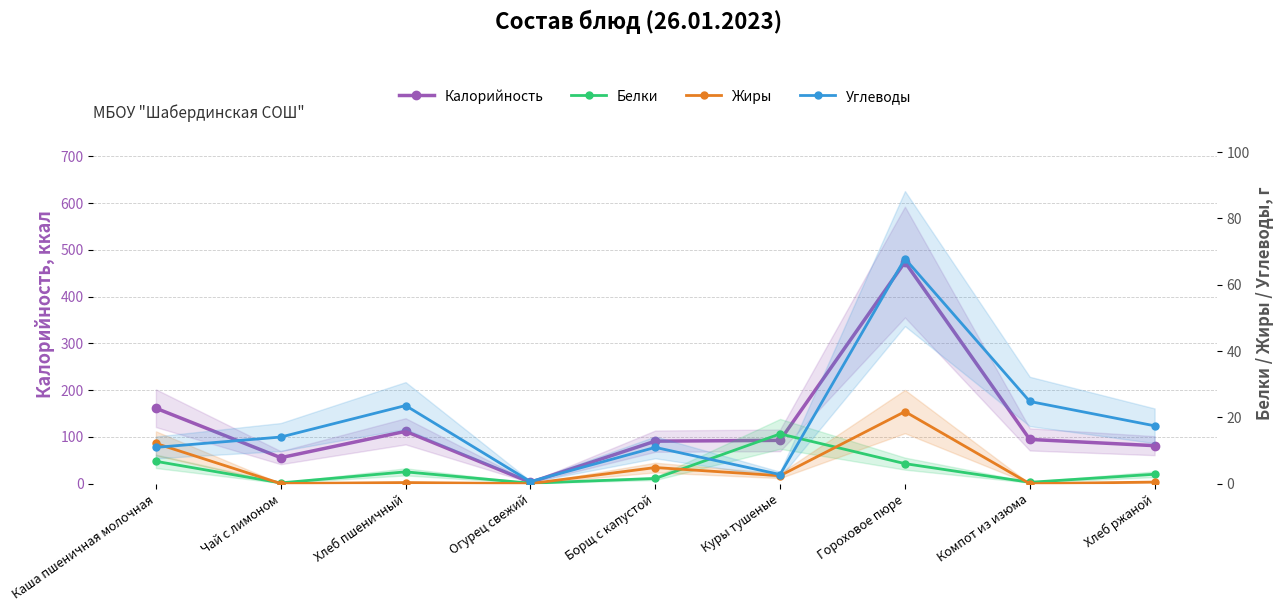

What is the label of the 5th point from the left?

Борщ с капустой